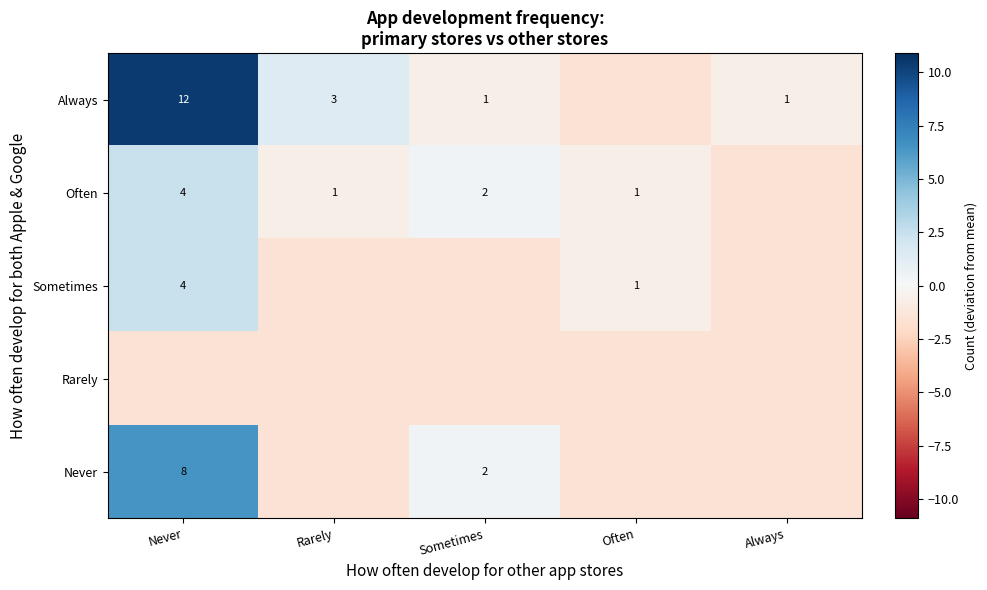

What is the difference between the highest and lowest values at Sometimes?

2.0